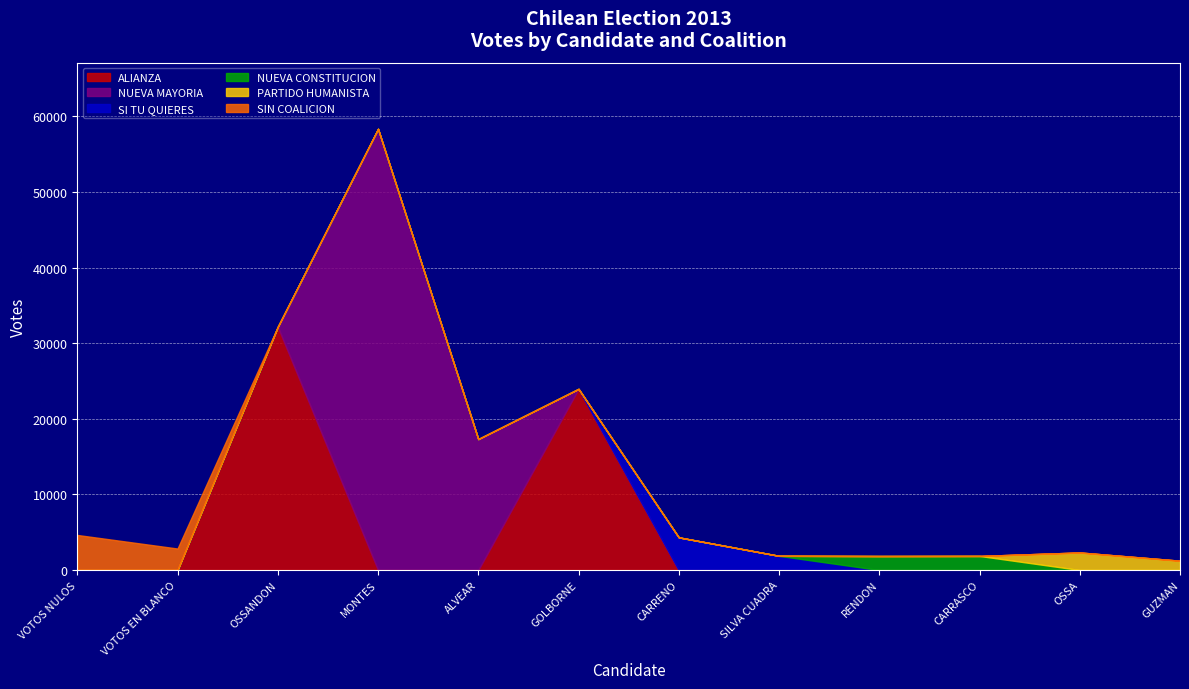

What is the label of the 7th point from the right?

GOLBORNE